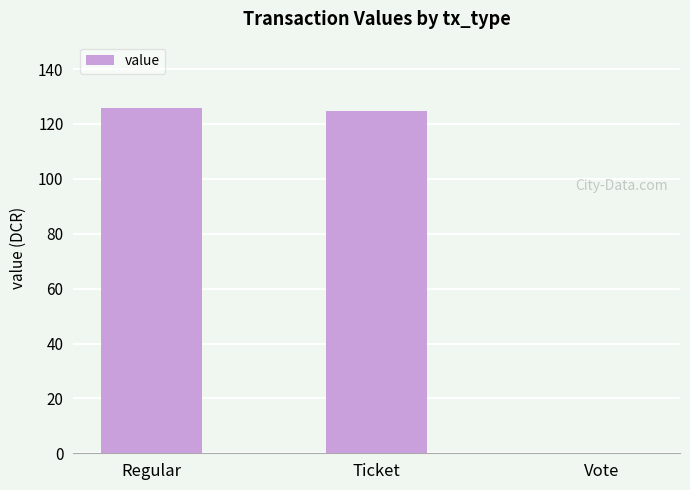

What is the sum of all values?

250.8